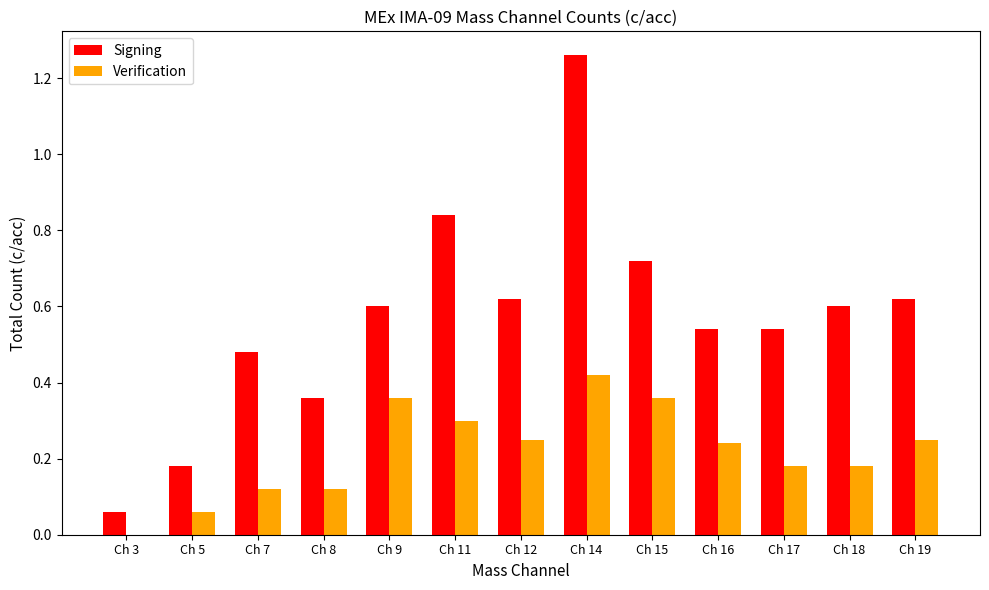

The value of Verification at Ch 11 is 0.3. True or false?

True